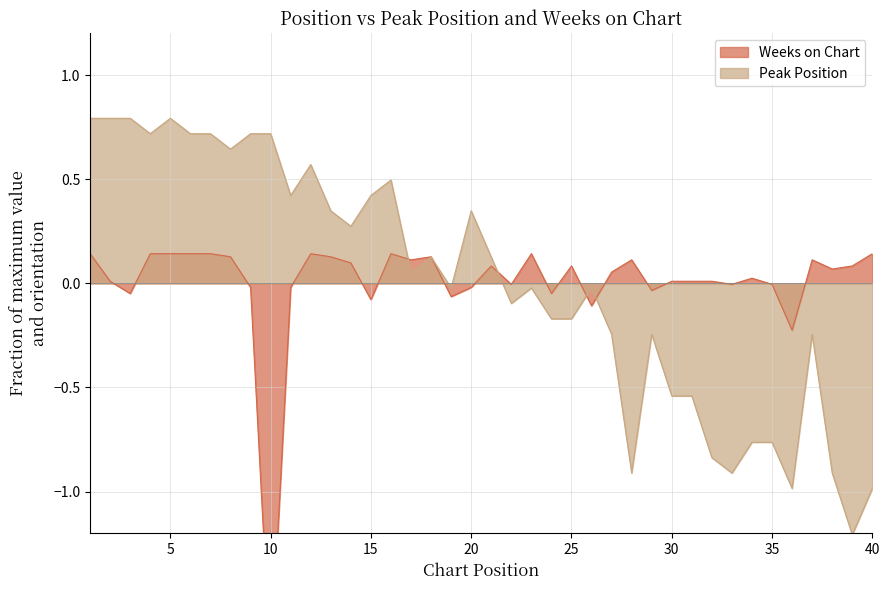

True or false: Peak Position has a value of 0.7 at 7.

True